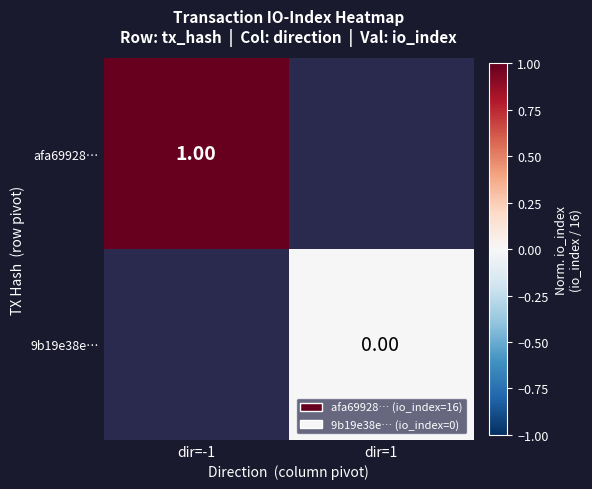

True or false: afa69928… has a value of 0.3 at dir=-1.

False